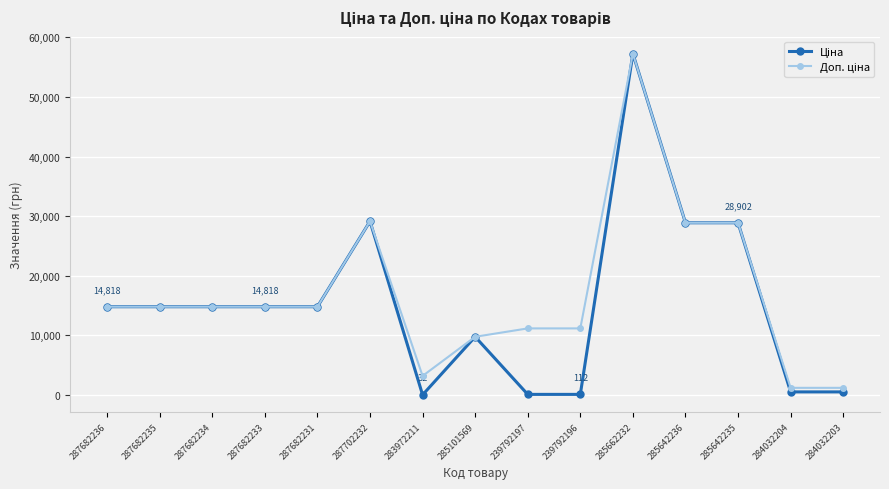

What is the maximum value shown in the chart?

57258.0